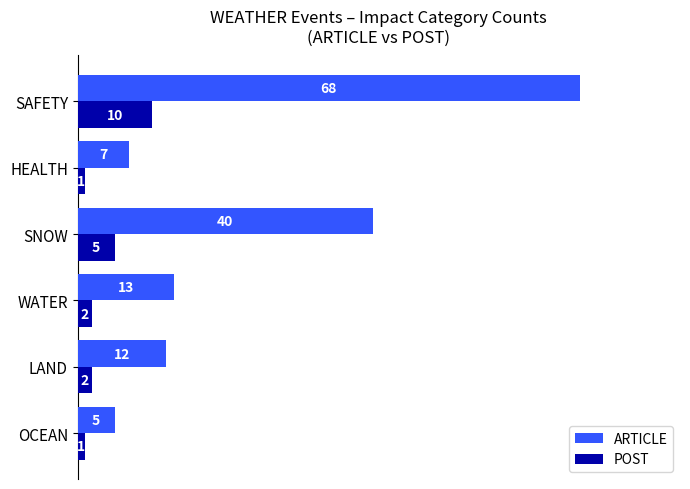

True or false: ARTICLE has a value of 12 at LAND.

True